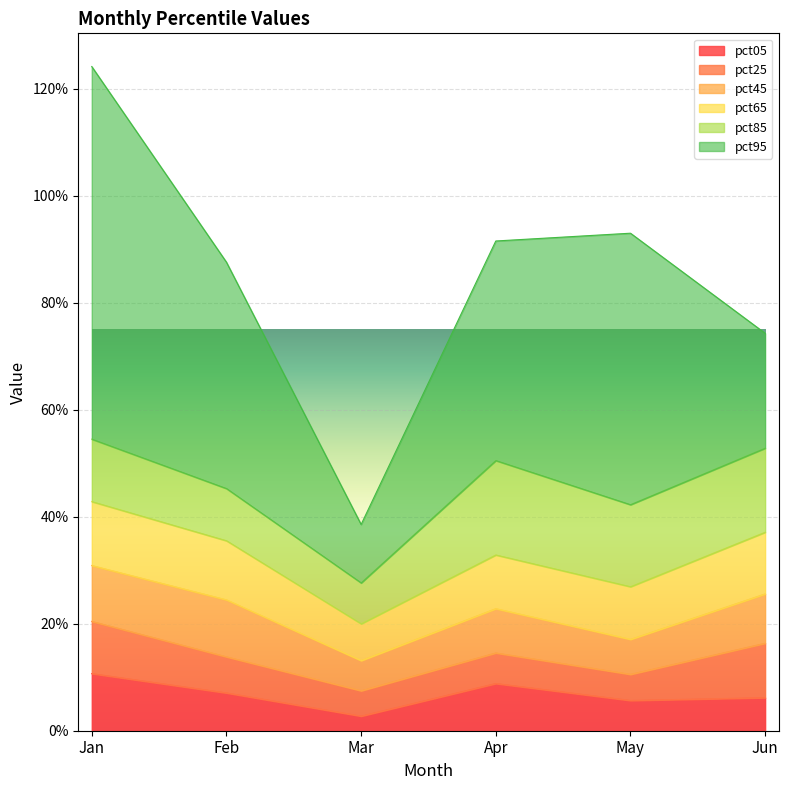

What is the difference between the highest and lowest values at Jun?

0.2